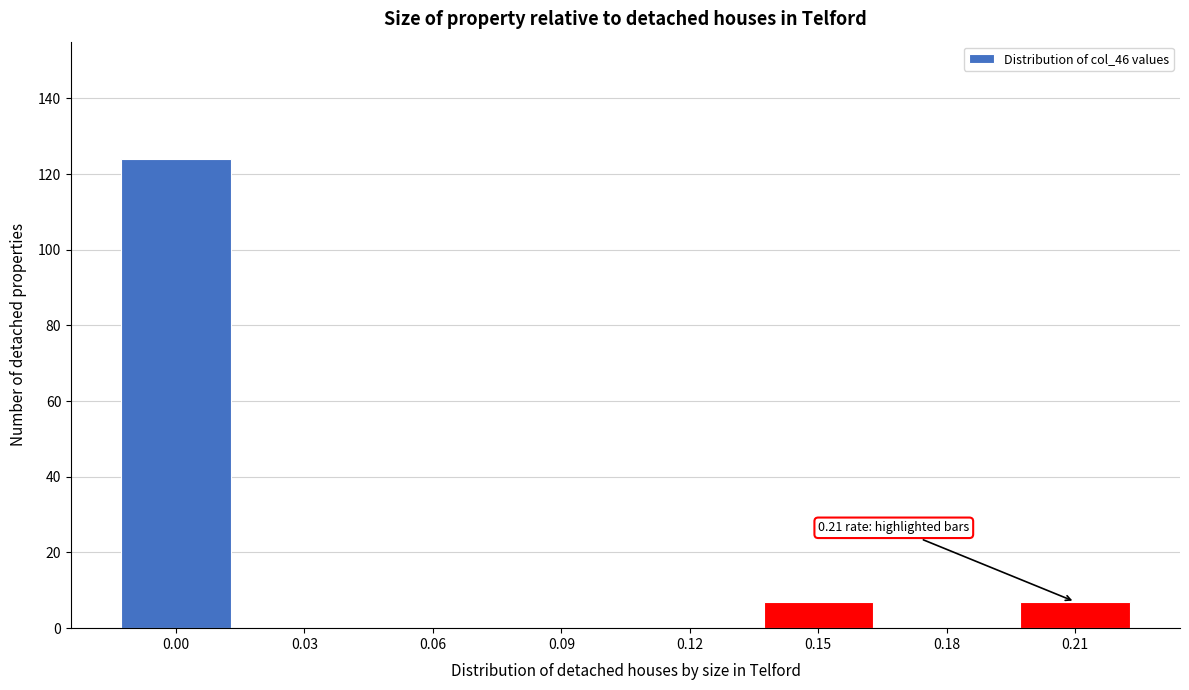

Reading left to right, list all the values displayed in this chart.

0.00=124	0.03=0	0.06=0	0.09=0	0.12=0	0.15=7	0.18=0	0.21=7